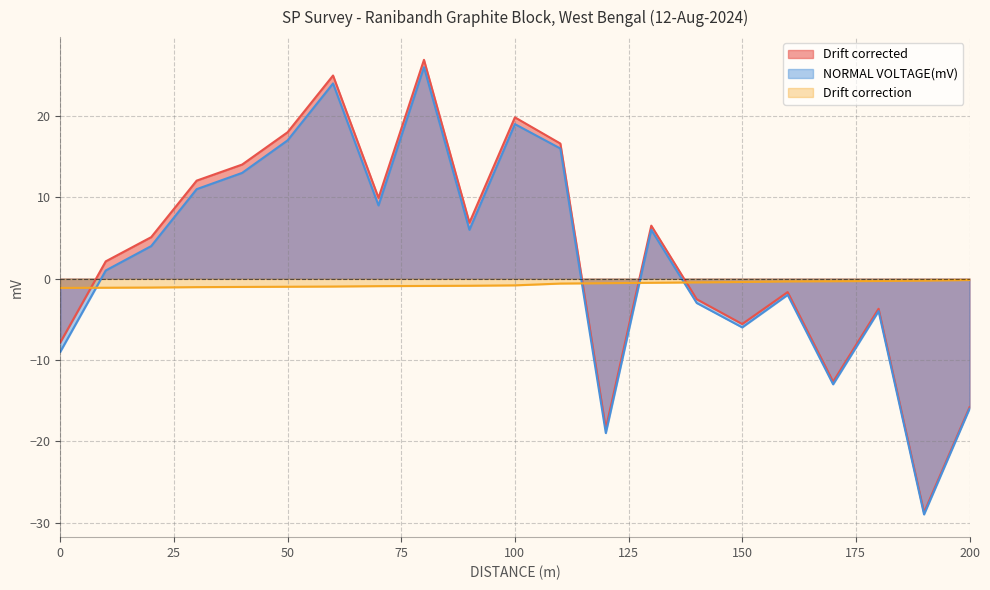

At which category does Drift corrected reach its first local valley?

70